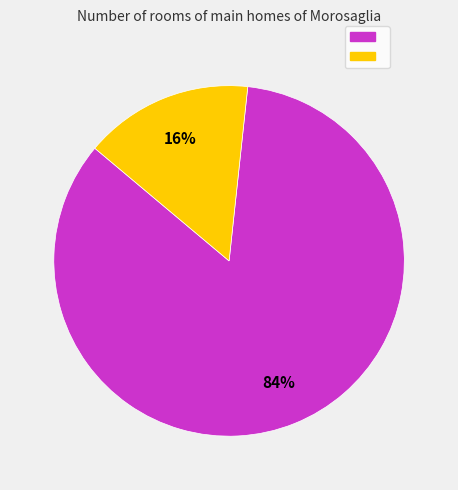

To the nearest percent, what is the average slice percentage?

50%